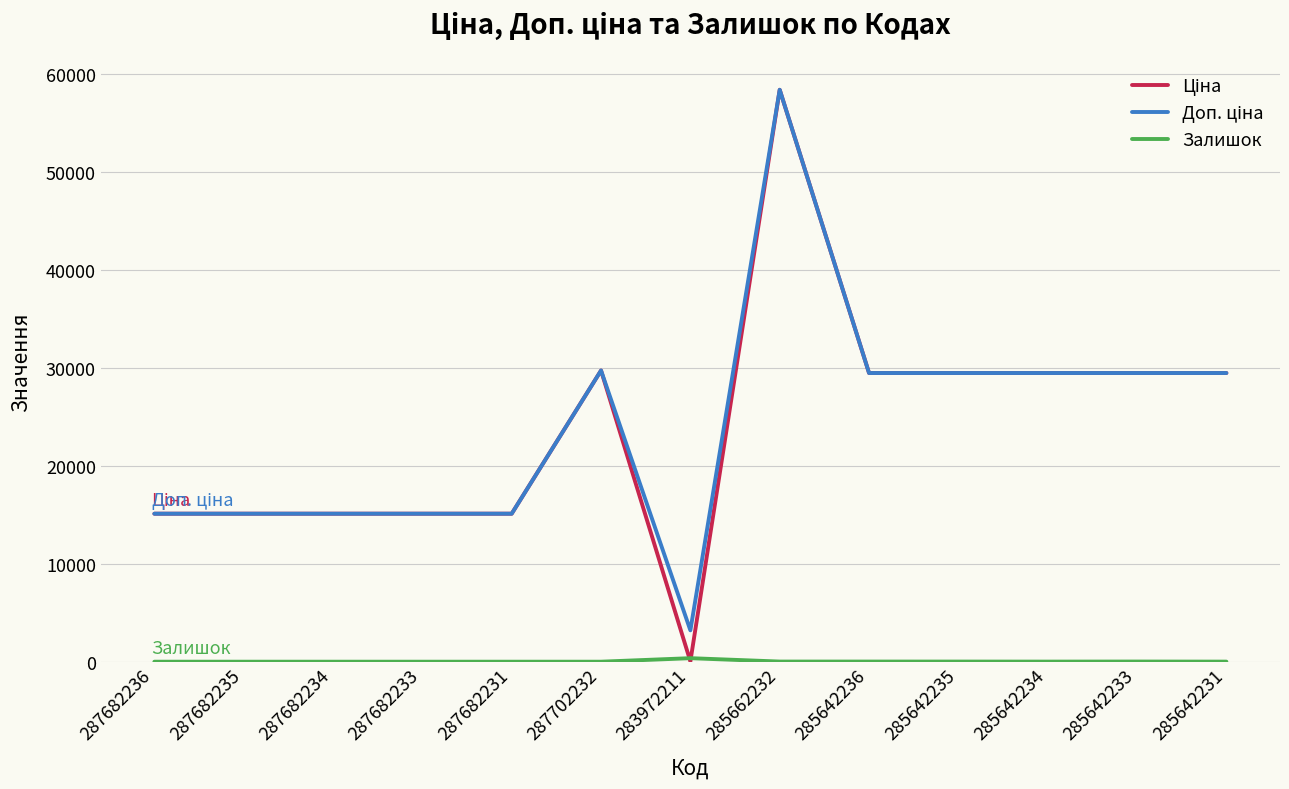

At which category is the sum across all series the highest?

285662232